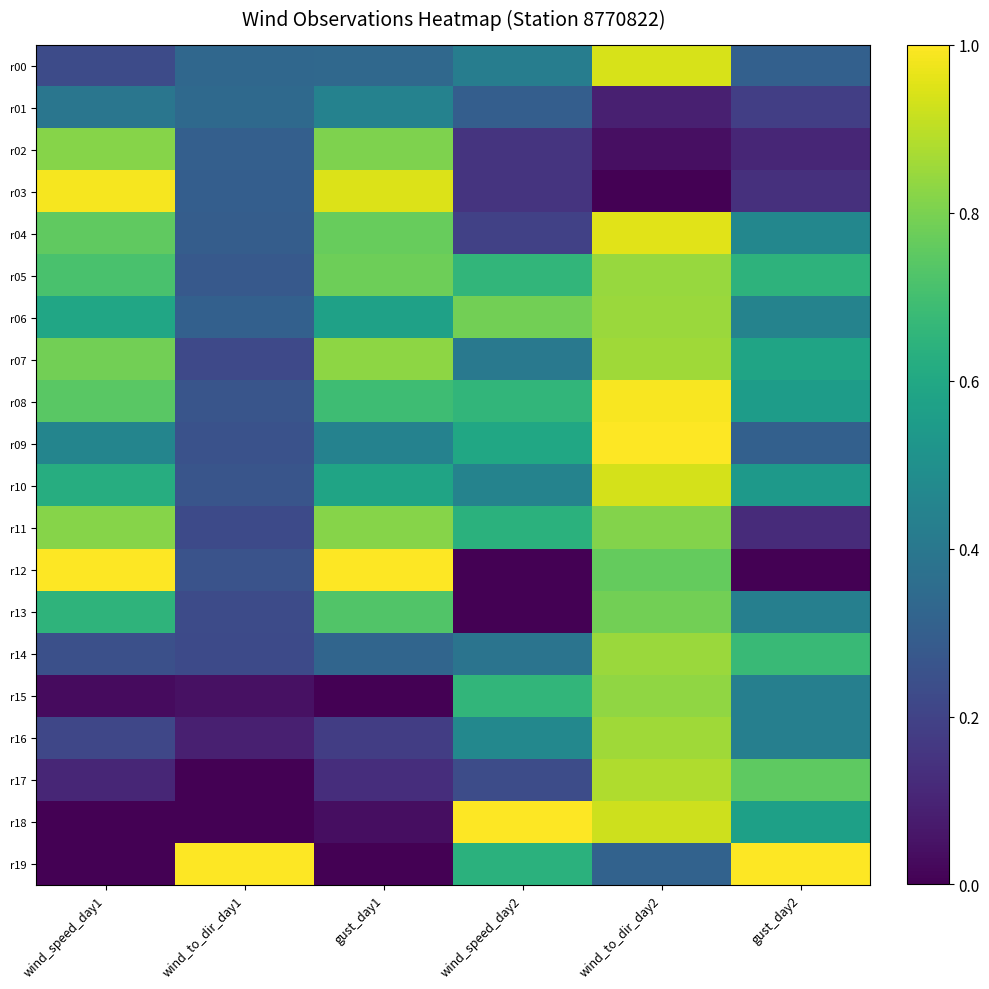

Reading right to left, what are all the values shown in this chart?

r00: gust_day2=0.3	wind_to_dir_day2=0.9	wind_speed_day2=0.4	gust_day1=0.3	wind_to_dir_day1=0.3	wind_speed_day1=0.2
r01: gust_day2=0.2	wind_to_dir_day2=0.1	wind_speed_day2=0.3	gust_day1=0.4	wind_to_dir_day1=0.3	wind_speed_day1=0.4
r02: gust_day2=0.1	wind_to_dir_day2=0.0	wind_speed_day2=0.1	gust_day1=0.8	wind_to_dir_day1=0.3	wind_speed_day1=0.8
r03: gust_day2=0.1	wind_to_dir_day2=0.0	wind_speed_day2=0.1	gust_day1=0.9	wind_to_dir_day1=0.3	wind_speed_day1=1.0
r04: gust_day2=0.5	wind_to_dir_day2=1.0	wind_speed_day2=0.2	gust_day1=0.8	wind_to_dir_day1=0.3	wind_speed_day1=0.8
r05: gust_day2=0.6	wind_to_dir_day2=0.8	wind_speed_day2=0.7	gust_day1=0.8	wind_to_dir_day1=0.3	wind_speed_day1=0.7
r06: gust_day2=0.4	wind_to_dir_day2=0.9	wind_speed_day2=0.8	gust_day1=0.6	wind_to_dir_day1=0.3	wind_speed_day1=0.6
r07: gust_day2=0.6	wind_to_dir_day2=0.9	wind_speed_day2=0.4	gust_day1=0.8	wind_to_dir_day1=0.2	wind_speed_day1=0.8
r08: gust_day2=0.6	wind_to_dir_day2=1.0	wind_speed_day2=0.7	gust_day1=0.7	wind_to_dir_day1=0.3	wind_speed_day1=0.7
r09: gust_day2=0.3	wind_to_dir_day2=1.0	wind_speed_day2=0.6	gust_day1=0.4	wind_to_dir_day1=0.3	wind_speed_day1=0.5
r10: gust_day2=0.5	wind_to_dir_day2=0.9	wind_speed_day2=0.4	gust_day1=0.6	wind_to_dir_day1=0.3	wind_speed_day1=0.6
r11: gust_day2=0.1	wind_to_dir_day2=0.8	wind_speed_day2=0.6	gust_day1=0.8	wind_to_dir_day1=0.2	wind_speed_day1=0.8
r12: gust_day2=0.0	wind_to_dir_day2=0.8	wind_speed_day2=0.0	gust_day1=1.0	wind_to_dir_day1=0.3	wind_speed_day1=1.0
r13: gust_day2=0.4	wind_to_dir_day2=0.8	wind_speed_day2=0.0	gust_day1=0.7	wind_to_dir_day1=0.2	wind_speed_day1=0.7
r14: gust_day2=0.7	wind_to_dir_day2=0.8	wind_speed_day2=0.4	gust_day1=0.3	wind_to_dir_day1=0.2	wind_speed_day1=0.2
r15: gust_day2=0.4	wind_to_dir_day2=0.8	wind_speed_day2=0.7	gust_day1=0.0	wind_to_dir_day1=0.0	wind_speed_day1=0.0
r16: gust_day2=0.4	wind_to_dir_day2=0.9	wind_speed_day2=0.5	gust_day1=0.2	wind_to_dir_day1=0.1	wind_speed_day1=0.2
r17: gust_day2=0.8	wind_to_dir_day2=0.9	wind_speed_day2=0.2	gust_day1=0.1	wind_to_dir_day1=0.0	wind_speed_day1=0.1
r18: gust_day2=0.6	wind_to_dir_day2=0.9	wind_speed_day2=1.0	gust_day1=0.0	wind_to_dir_day1=0.0	wind_speed_day1=0.0
r19: gust_day2=1.0	wind_to_dir_day2=0.3	wind_speed_day2=0.6	gust_day1=0.0	wind_to_dir_day1=1.0	wind_speed_day1=0.0